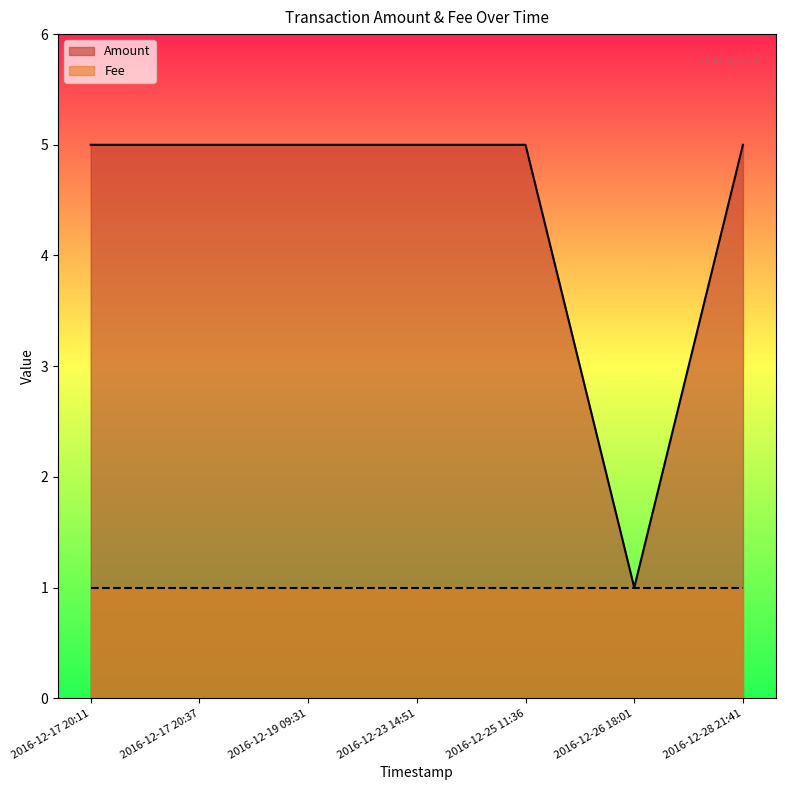

What is the ratio of the value at 2016-12-19 09:31 to the value at 2016-12-17 20:37?

1.0